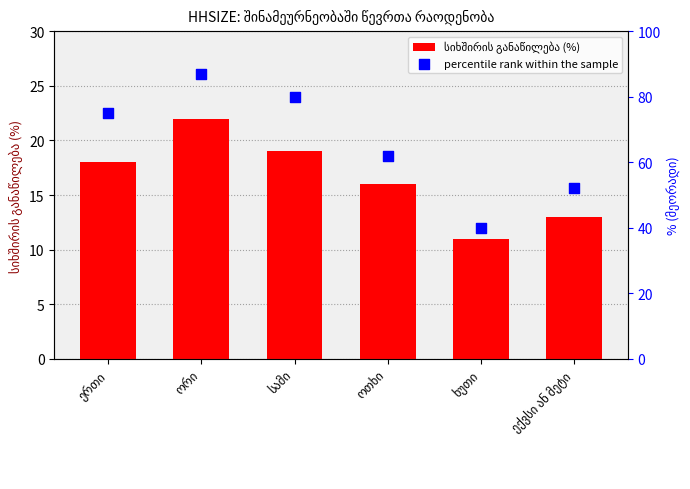

At which category is the sum across all series the highest?

ორი